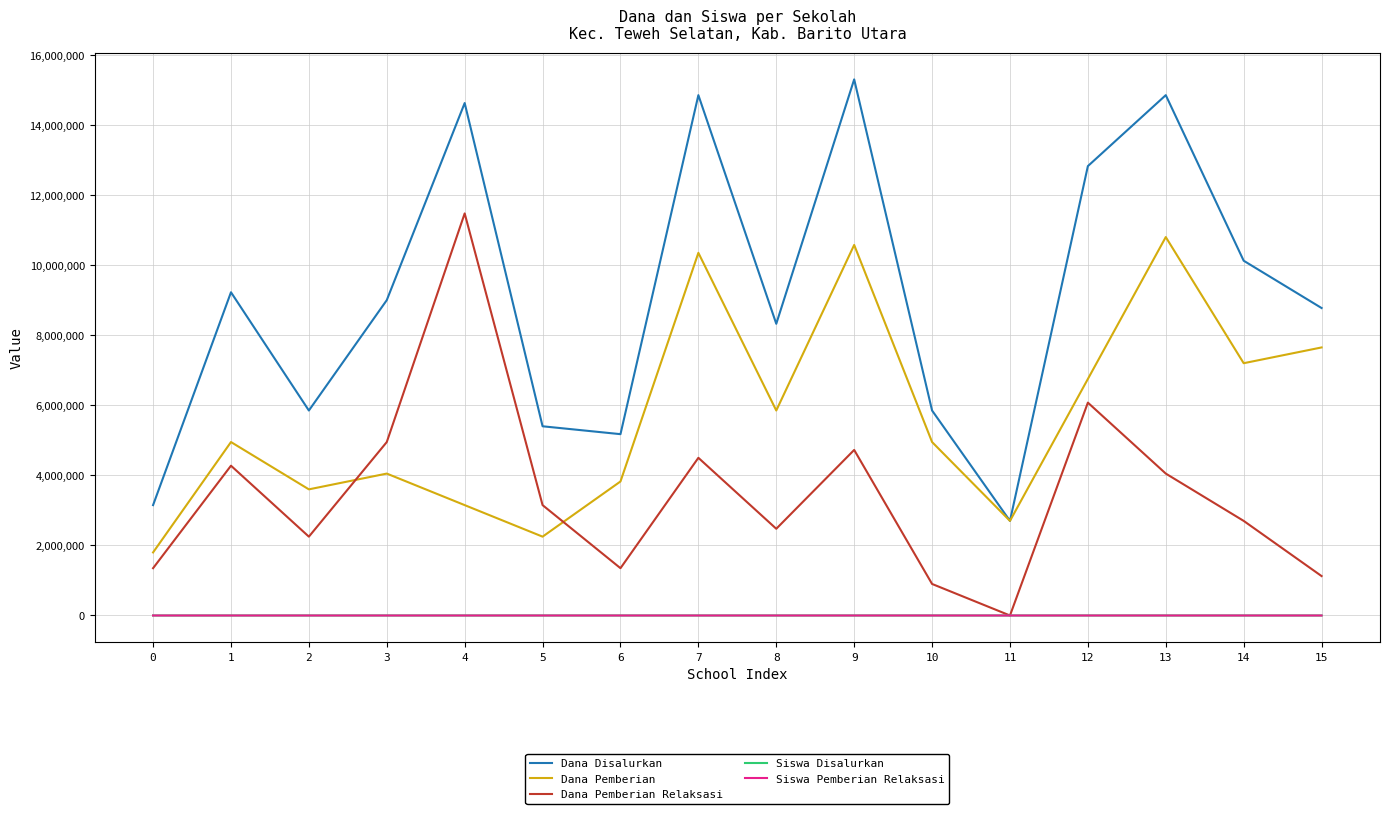

Which series has the largest total across all categories?

Dana Disalurkan